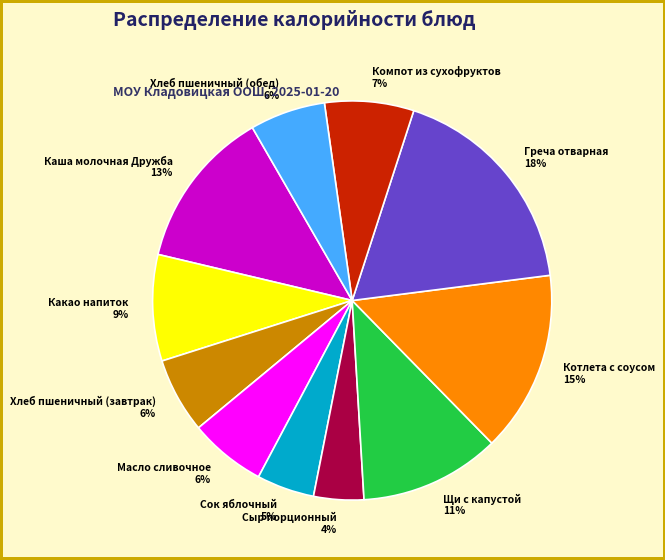

True or false: Хлеб пшеничный (обед) accounts for 1% of the total.

False